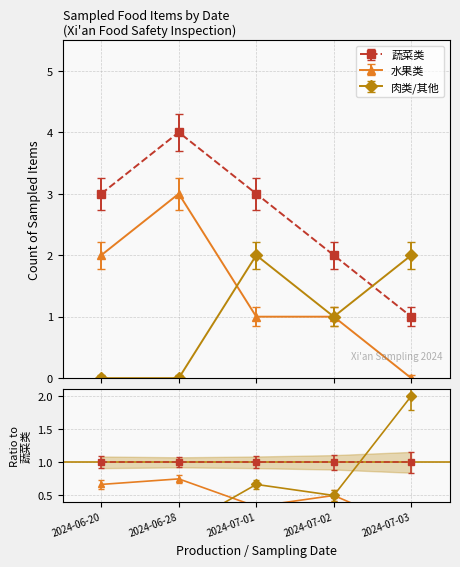

Does the chart display data point markers on the line(s)?

Yes